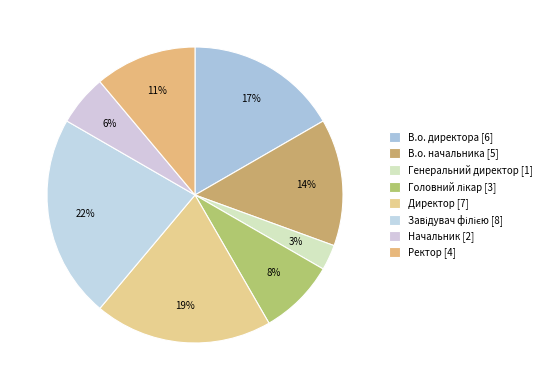

Which slice is the smallest?

Генеральний директор